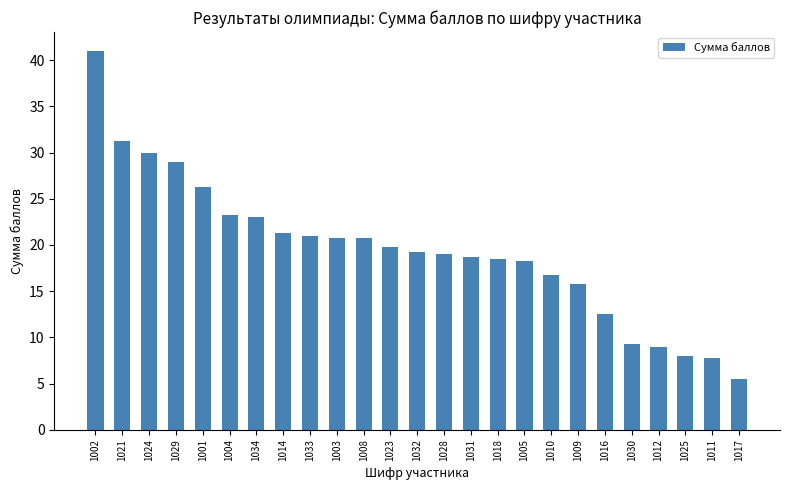

What is the maximum value shown in the chart?

41.0